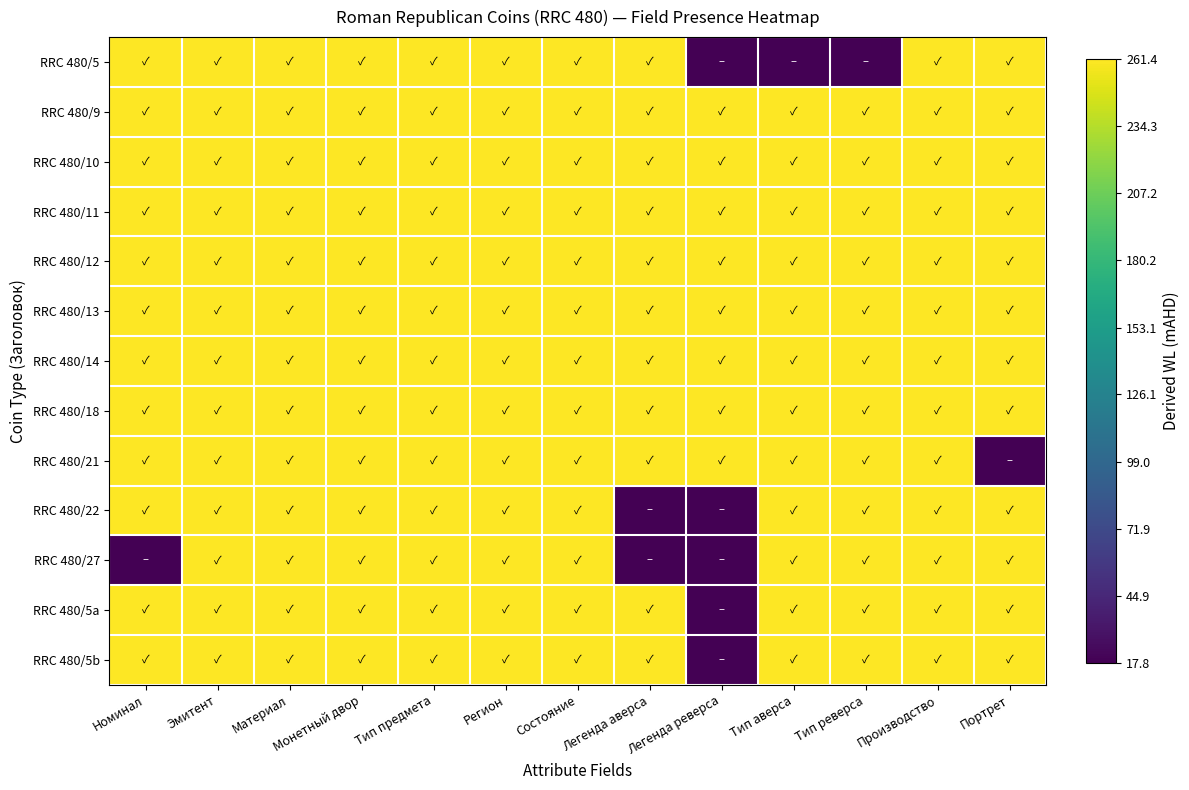

What is the difference between the highest and lowest values at Портрет?

243.6